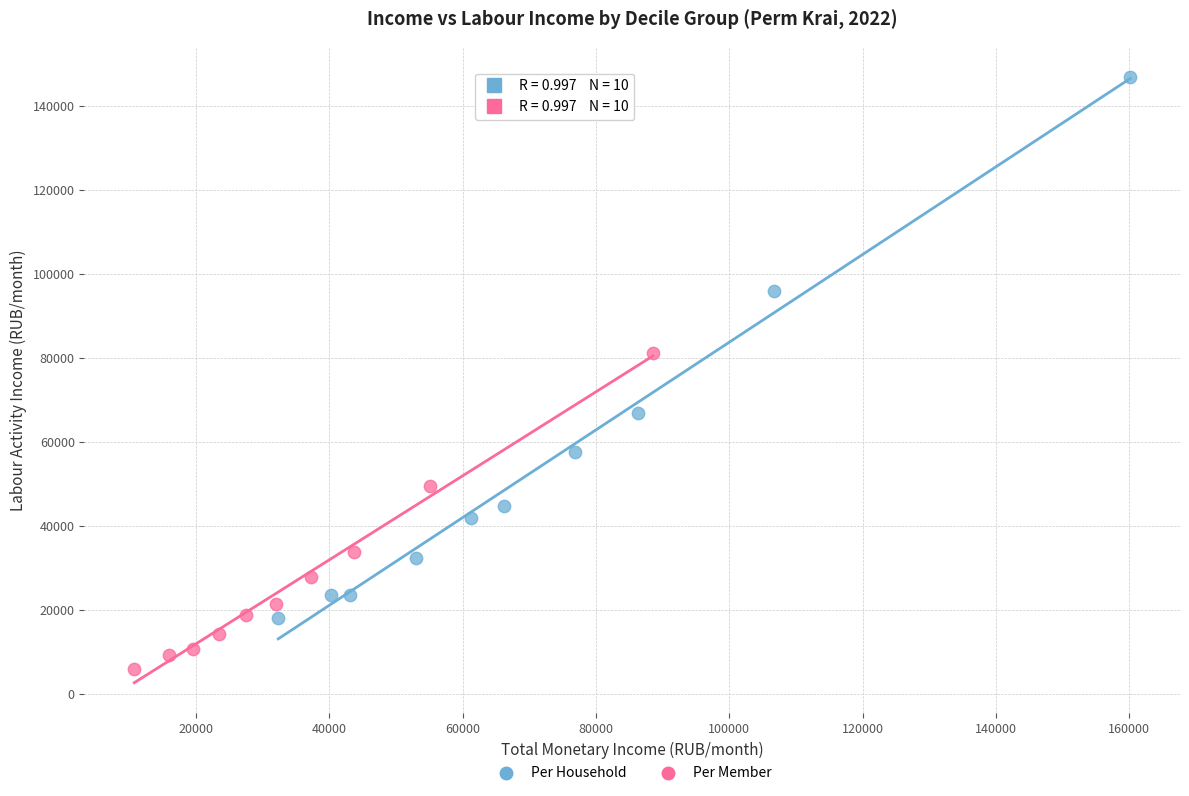

Which series contains the highest Y value?

Per Household